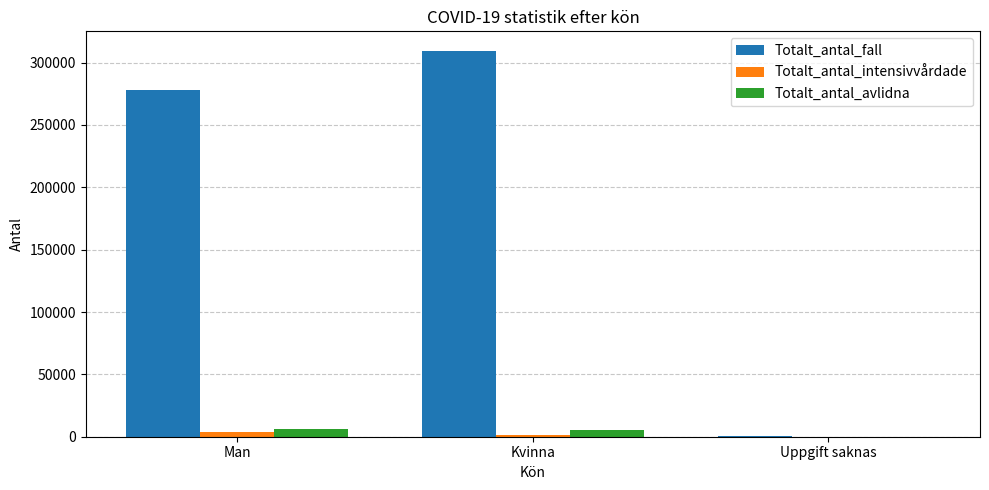

What is the sum of the Totalt_antal_avlidna values at Man and Kvinna?

12115